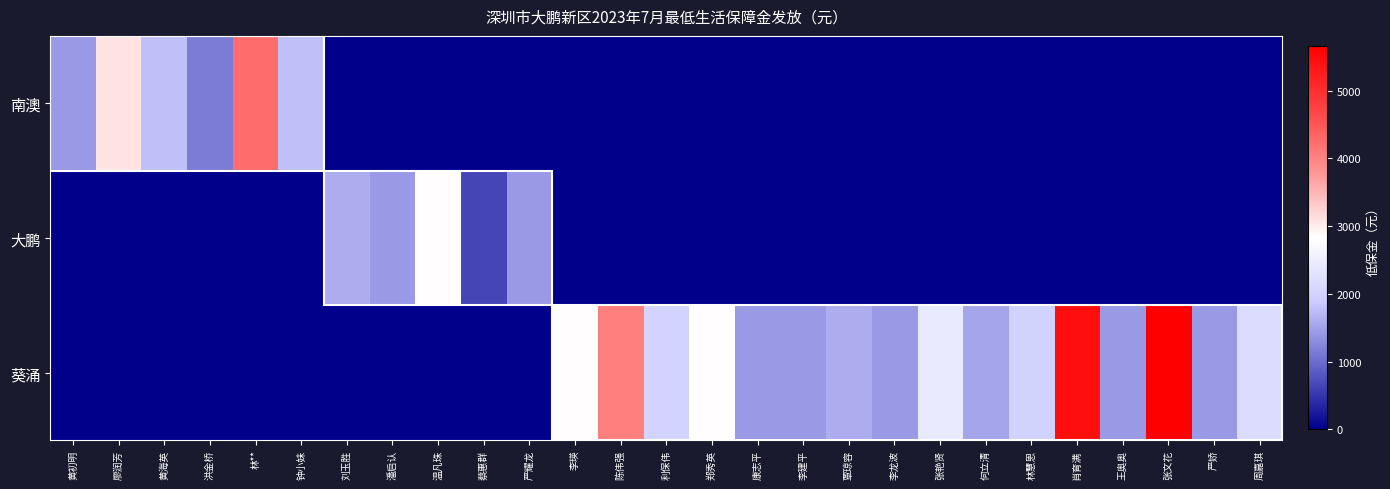

Reading left to right, list all the values displayed in this chart.

南澳: 黄初明=1413	廖润芳=3086	黄海英=1786	洪金桥=1168	林**=4239	钟小妹=1788	刘玉胜=0	潘启认=0	温凡珠=0	蔡惠群=0	严耀龙=0	李瑛=0	陈伟强=0	利保伟=0	郑秀英=0	康志平=0	李建平=0	覃琼容=0	李龙波=0	张艳贤=0	何立清=0	林慧恩=0	肖育满=0	王奥奥=0	张文花=0	严娇=0	周嘉琪=0
大鹏: 黄初明=0	廖润芳=0	黄海英=0	洪金桥=0	林**=0	钟小妹=0	刘玉胜=1598	潘启认=1413	温凡珠=2826	蔡惠群=642	严耀龙=1413	李瑛=0	陈伟强=0	利保伟=0	郑秀英=0	康志平=0	李建平=0	覃琼容=0	李龙波=0	张艳贤=0	何立清=0	林慧恩=0	肖育满=0	王奥奥=0	张文花=0	严娇=0	周嘉琪=0
葵涌: 黄初明=0	廖润芳=0	黄海英=0	洪金桥=0	林**=0	钟小妹=0	刘玉胜=0	潘启认=0	温凡珠=0	蔡惠群=0	严耀龙=0	李瑛=2826	陈伟强=4041	利保伟=2028	郑秀英=2826	康志平=1413	李建平=1413	覃琼容=1598	李龙波=1413	张艳贤=2437	何立清=1537	林慧恩=2008	肖育满=5434	王奥奥=1413	张文花=5652	严娇=1413	周嘉琪=2192